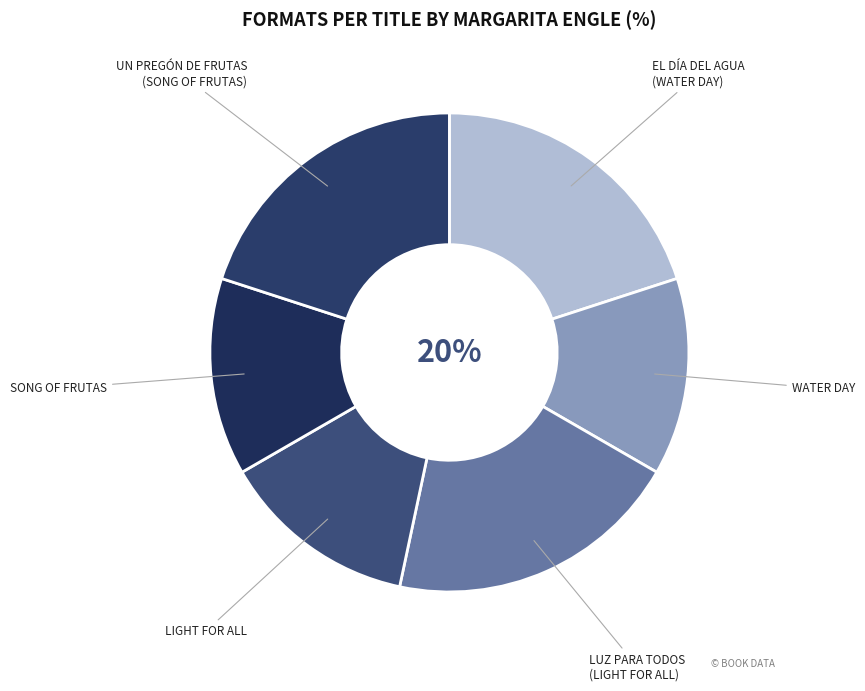

Is Song of Frutas the majority of the pie?

No